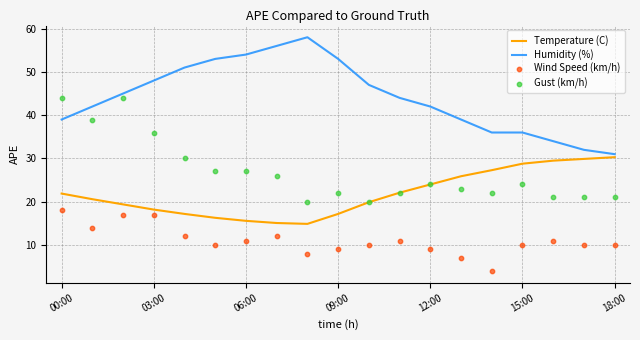

What is the lowest value of the Temperature (C) series?

14.9